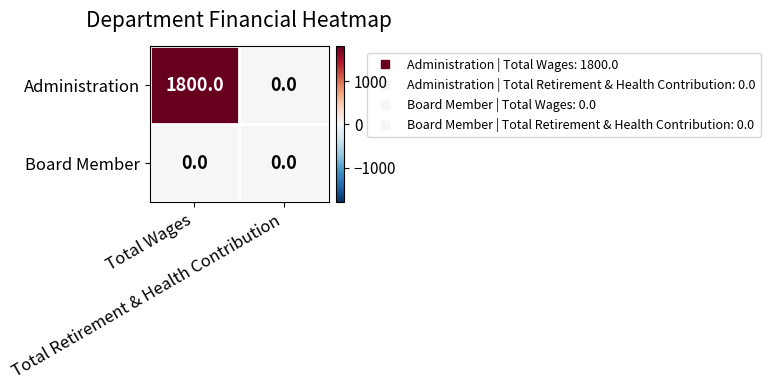

How many categories are shown in the chart?

2